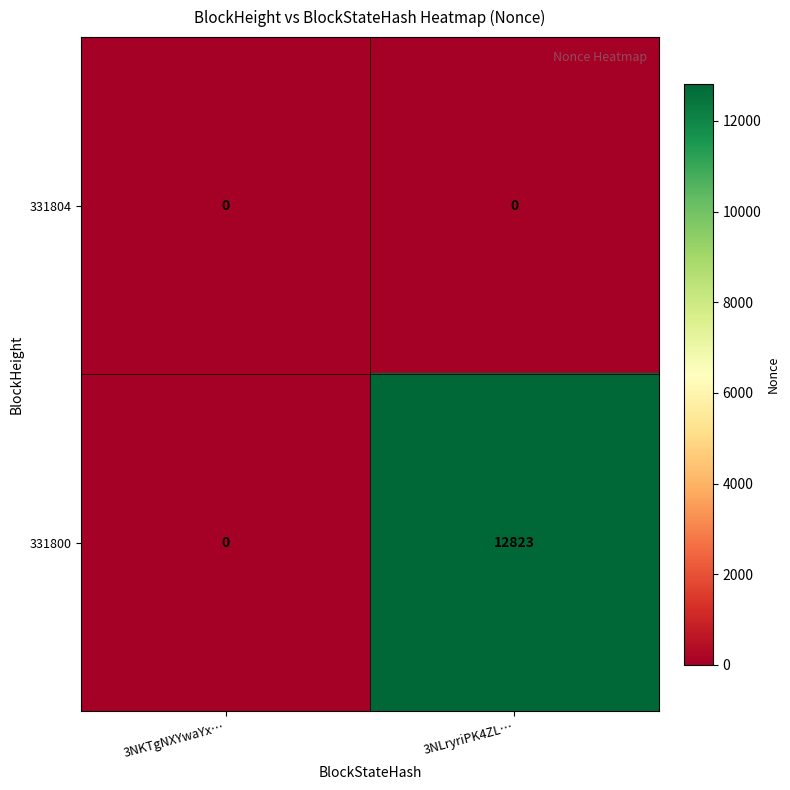

Which series changed the most between 3NKTgNXYwaYx… and 3NLryriPK4ZL…?

331800